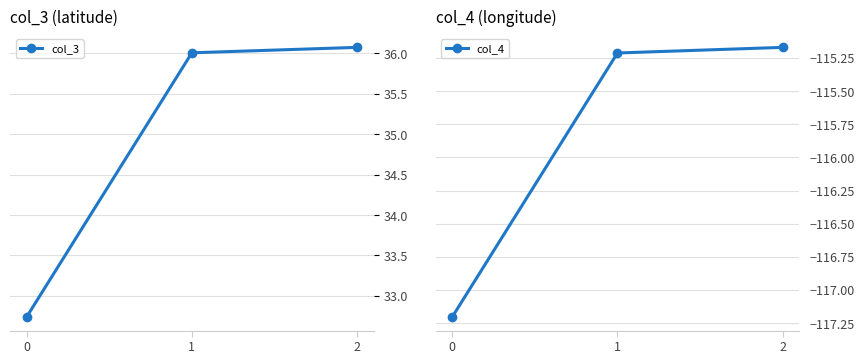

List the series in order of their overall mean, highest first.

col_3, col_4